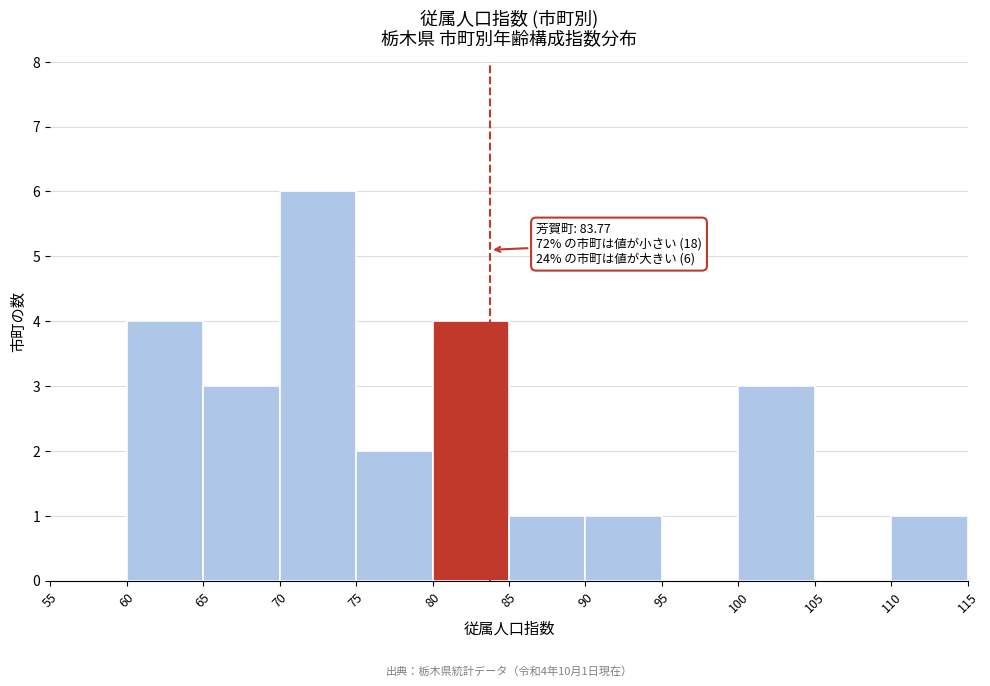

Which range on the x-axis has the tallest bar?

70 to 75